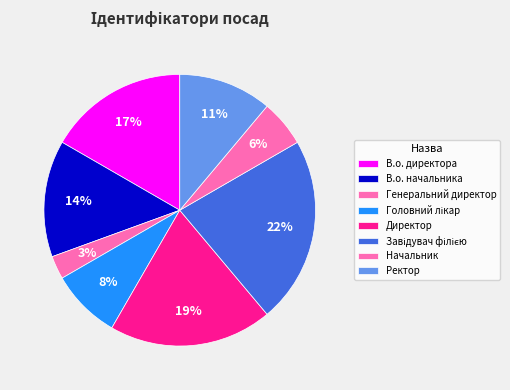

Approximately how many times larger is the value at Директор compared to Головний лікар?

2.3